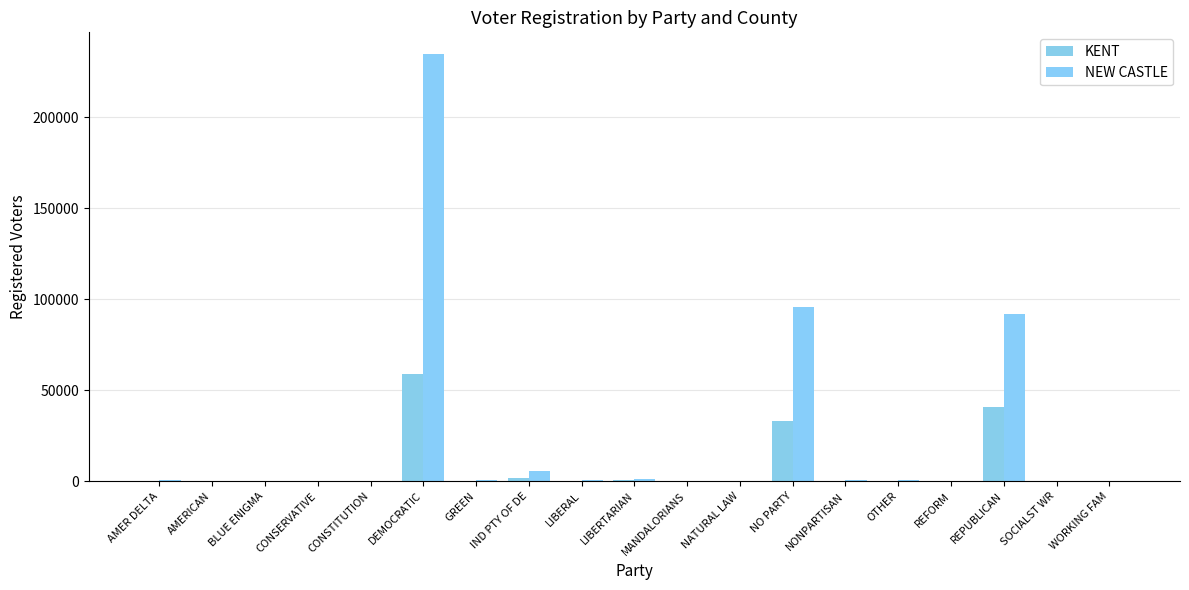

Are the bars grouped side by side (vs. stacked)?

Yes